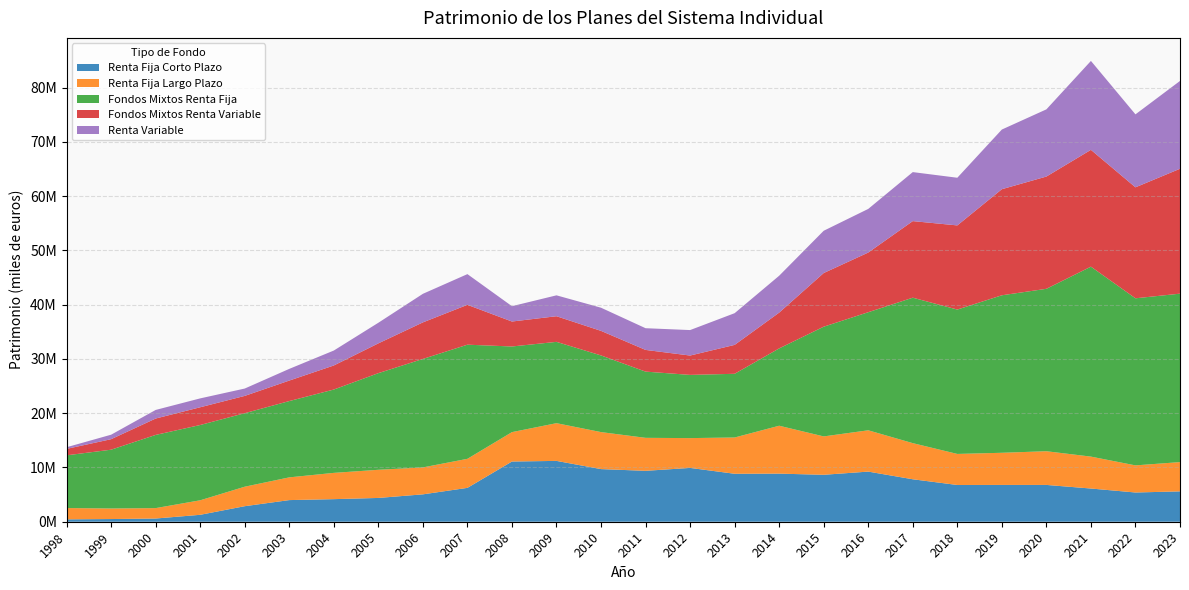

Reading left to right, extract all data points from this chart.

Renta Fija Corto Plazo: 1998=439565	1999=495615	2000=591717	2001=1276649	2002=2863592	2003=3987703	2004=4161235	2005=4384951	2006=5045633	2007=6240954	2008=11096121	2009=11210830	2010=9699045	2011=9381444	2012=9917857	2013=8838267	2014=8863278	2015=8650212	2016=9237661	2017=7824491	2018=6771377	2019=6782212	2020=6782539	2021=6119481	2022=5388386	2023=5593672
Renta Fija Largo Plazo: 1998=2083873	1999=1945902	2000=1918853	2001=2674703	2002=3591018	2003=4188788	2004=4842524	2005=5187157	2006=4965277	2007=5353193	2008=5417609	2009=6950555	2010=6820391	2011=6079787	2012=5493852	2013=6685776	2014=8829351	2015=7072012	2016=7612839	2017=6657577	2018=5723385	2019=5923946	2020=6209819	2021=5881747	2022=4996153	2023=5396099
Fondos Mixtos Renta Fija: 1998=9715339	1999=10833209	2000=13487510	2001=13873735	2002=13546228	2003=14061309	2004=15356491	2005=17808936	2006=19988422	2007=21032531	2008=15780956	2009=14986546	2010=14125911	2011=12203317	2012=11647459	2013=11738324	2014=14248709	2015=20219985	2016=21758455	2017=26803362	2018=26604752	2019=29024492	2020=29931808	2021=35003177	2022=30790256	2023=31039787
Fondos Mixtos Renta Variable: 1998=1182724	1999=1937612	2000=3019848	2001=3269433	2002=3187396	2003=3776377	2004=4433773	2005=5488487	2006=6736352	2007=7345397	2008=4600622	2009=4723306	2010=4525521	2011=3997881	2012=3566415	2013=5326093	2014=6595165	2015=9888874	2016=10996790	2017=14114144	2018=15507352	2019=19547778	2020=20686705	2021=21529195	2022=20451868	2023=23016679
Renta Variable: 1998=307442	1999=825795	2000=1582361	2001=1635743	2002=1355974	2003=2153285	2004=2753217	2005=3796872	2006=5263926	2007=5657530	2008=2825056	2009=3850107	2010=4267024	2011=4000254	2012=4693516	2013=5843315	2014=6796229	2015=7789607	2016=8040316	2017=9030450	2018=8782526	2019=10994413	2020=12381138	2021=16383572	2022=13446018	2023=16182857